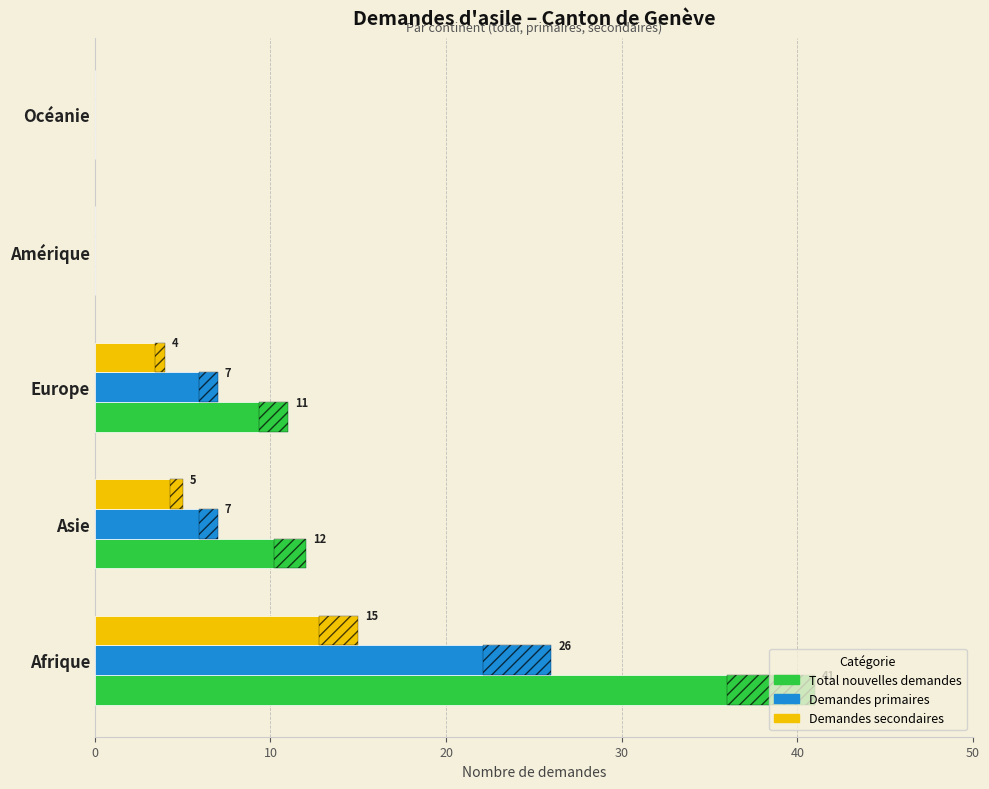

The value of Demandes secondaires at Asie is 3. True or false?

False